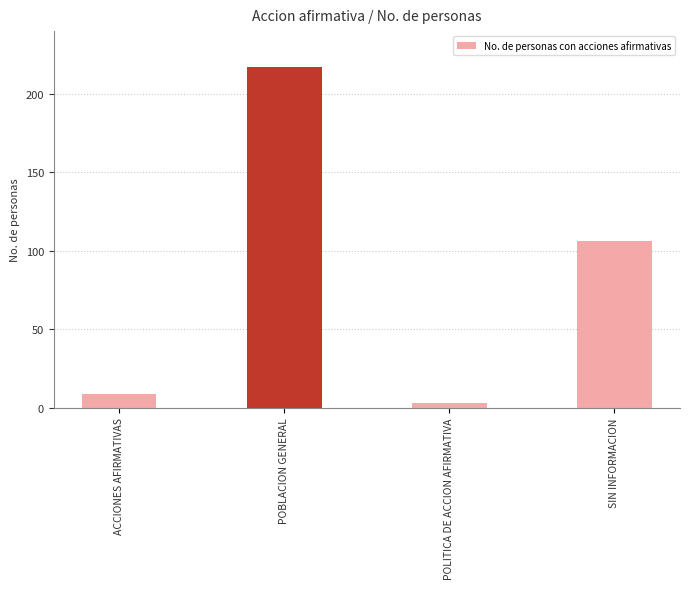

Where is the data nearest to the value 110?

SIN INFORMACION